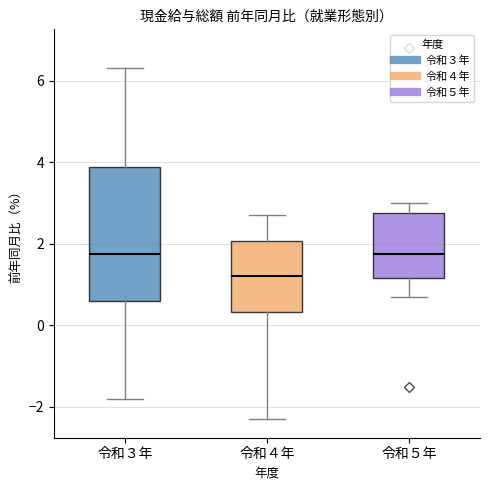

Reading left to right, read every box against the y-axis: the position of its median line, the range the box covers, and the ends of its whiskers. The values are not printed on the chart, so give them approximately, as read against the axis.

令和３年: median 1.8, box 0.6 to 3.8, whiskers -1.8 to 6.4
令和４年: median 1.2, box 0.4 to 2.0, whiskers -2.2 to 2.8
令和５年: median 1.8, box 1.2 to 2.8, whiskers 0.8 to 3.0